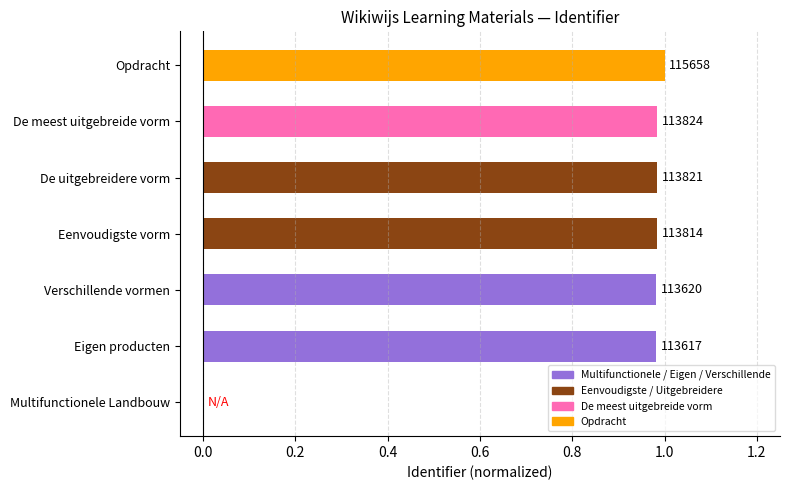

What is the difference between the maximum and minimum values?

1.0